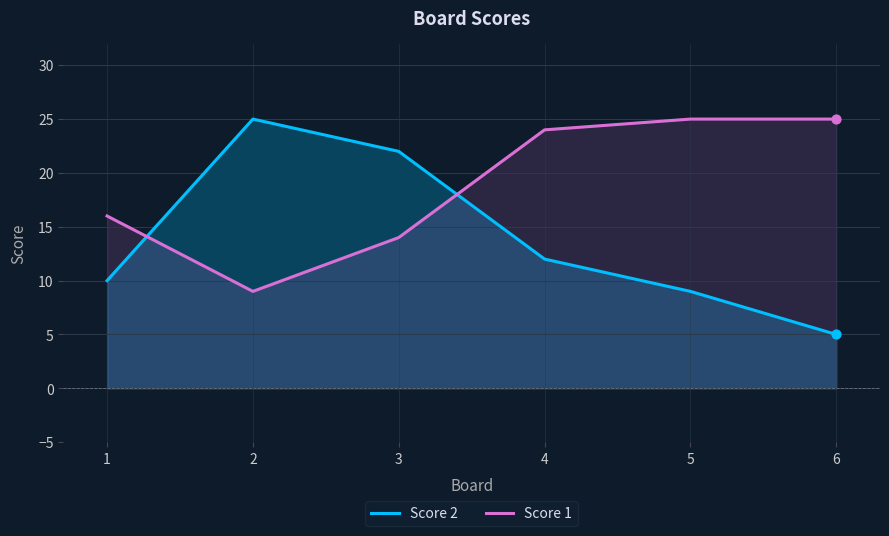

Which series has the largest total across all categories?

Score 1